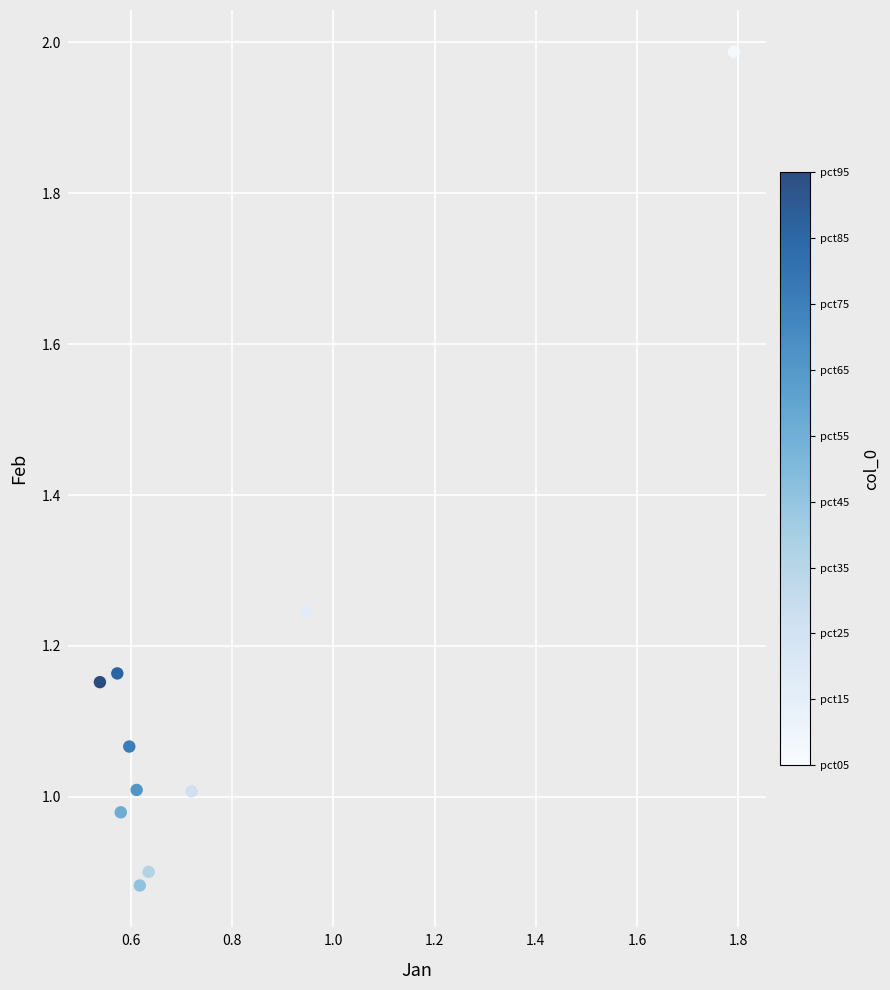

What is the range of X values (max minus min)?

1.3